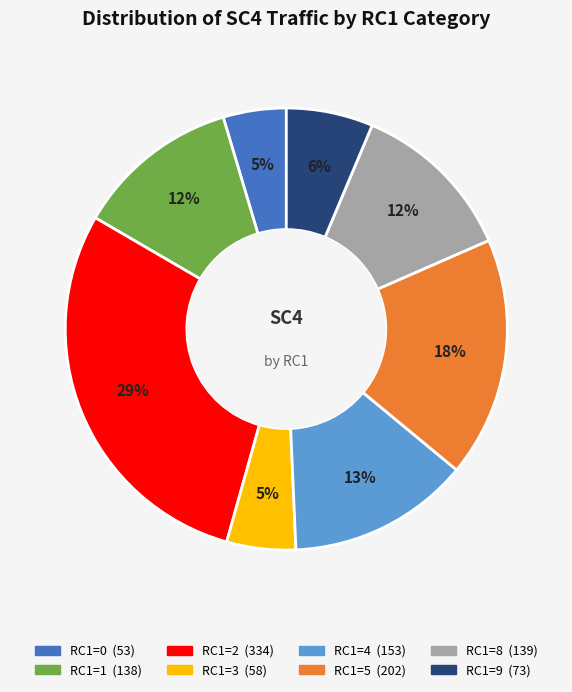

Is there any slice that represents more than half of the pie?

No